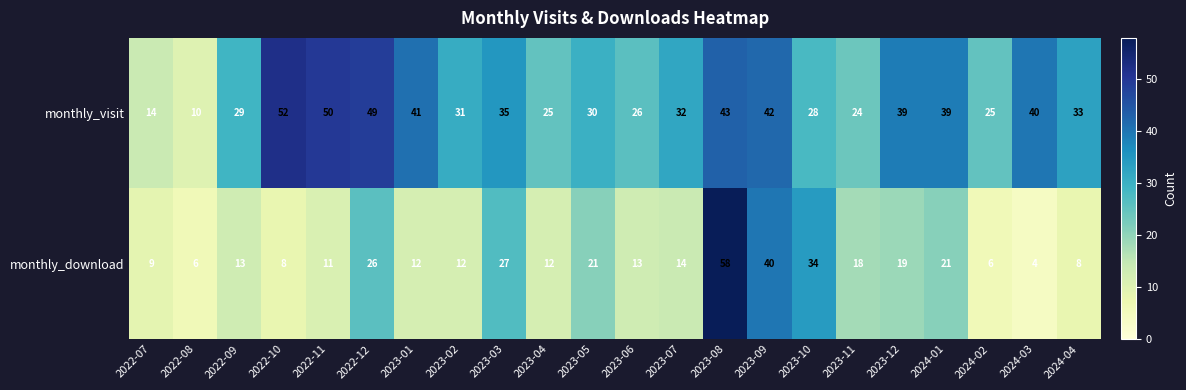

At which label is monthly_visit closest to 31?

2023-02